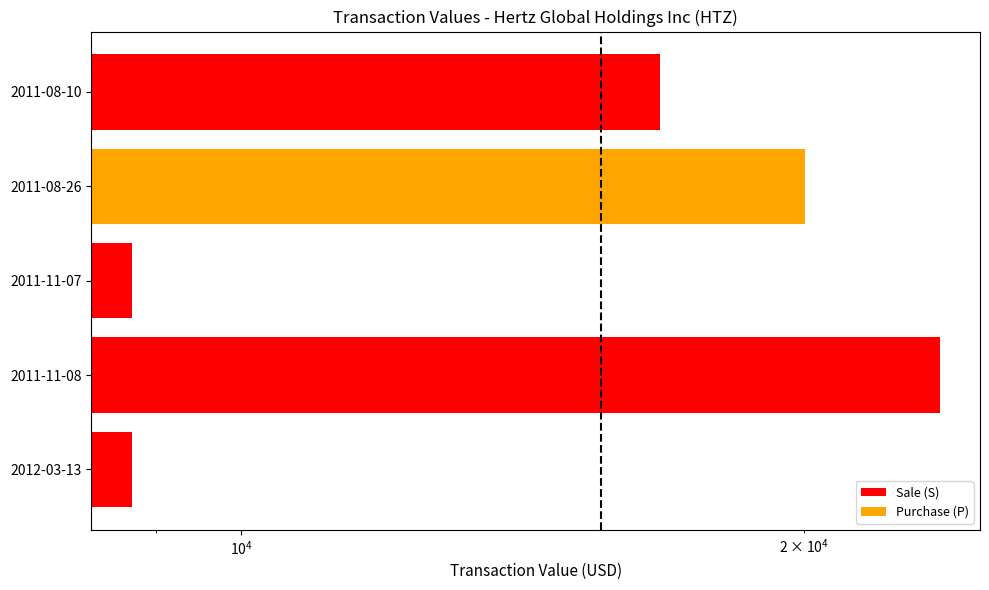

True or false: the data shows 36720 at 2011-11-08.

False